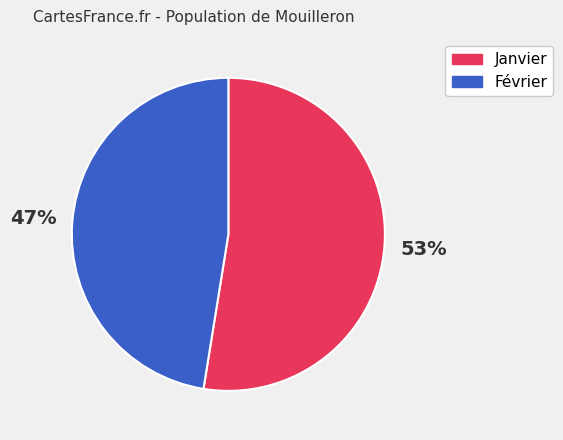

Between Janvier and Février, which is larger?

Janvier